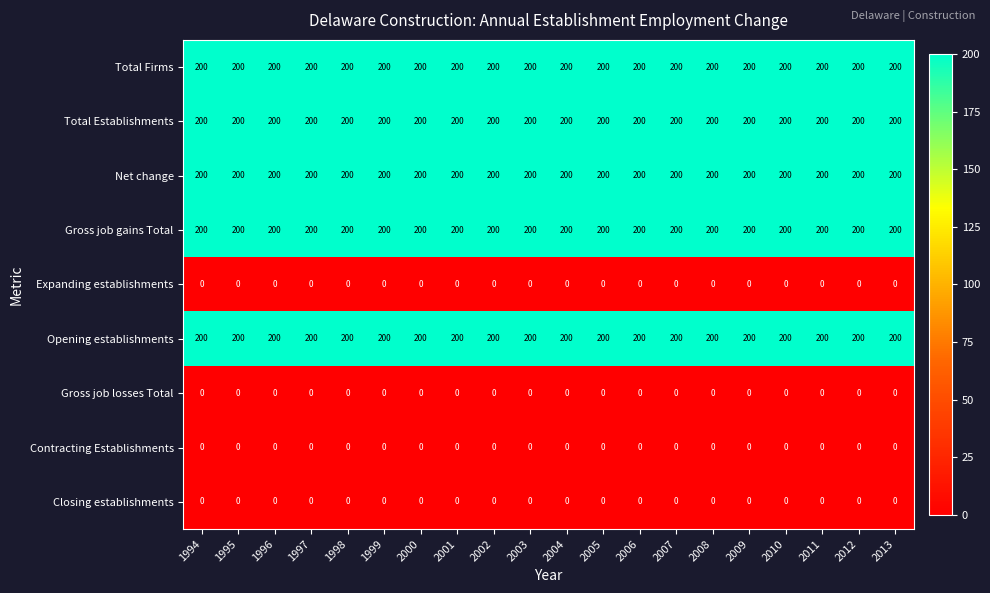

What is the spread (max minus min) of values at 2002?

200